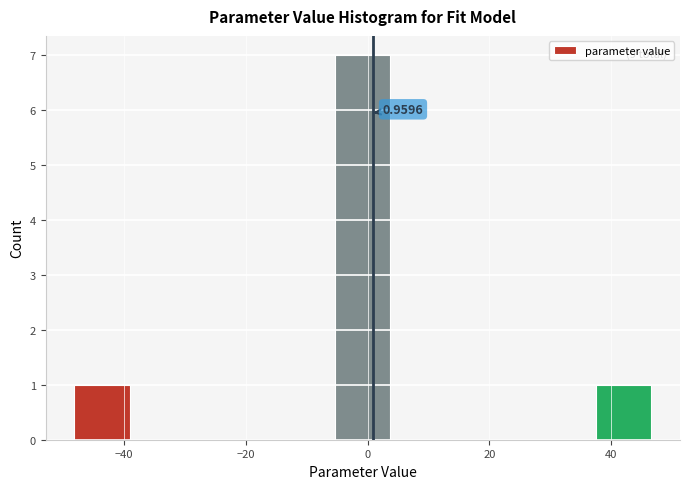

Over which range of the x-axis is the bar tallest?

-6 to 6